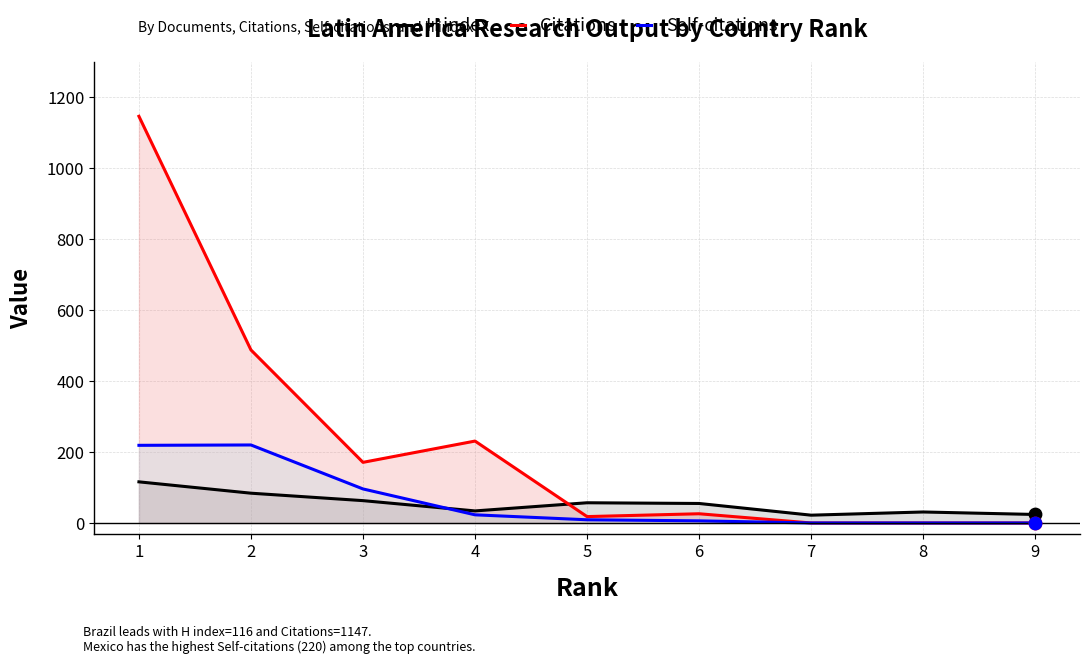

Which series contains the lowest Y value?

Citations